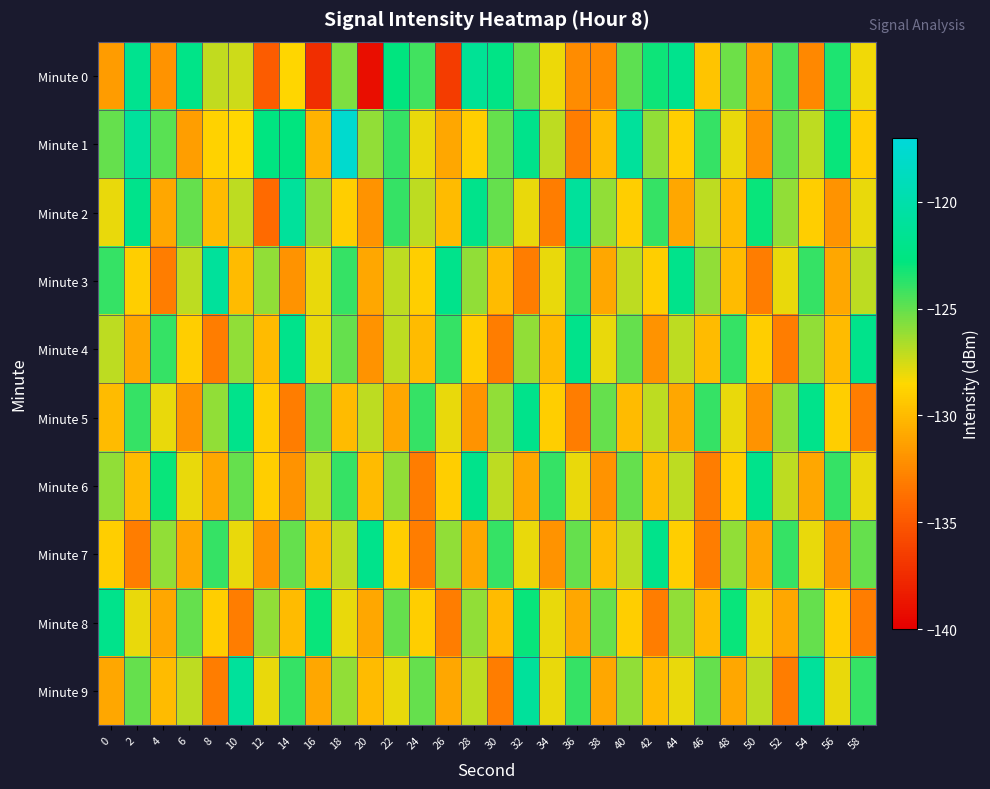

What is the spread (max minus min) of values at 12?

12.2